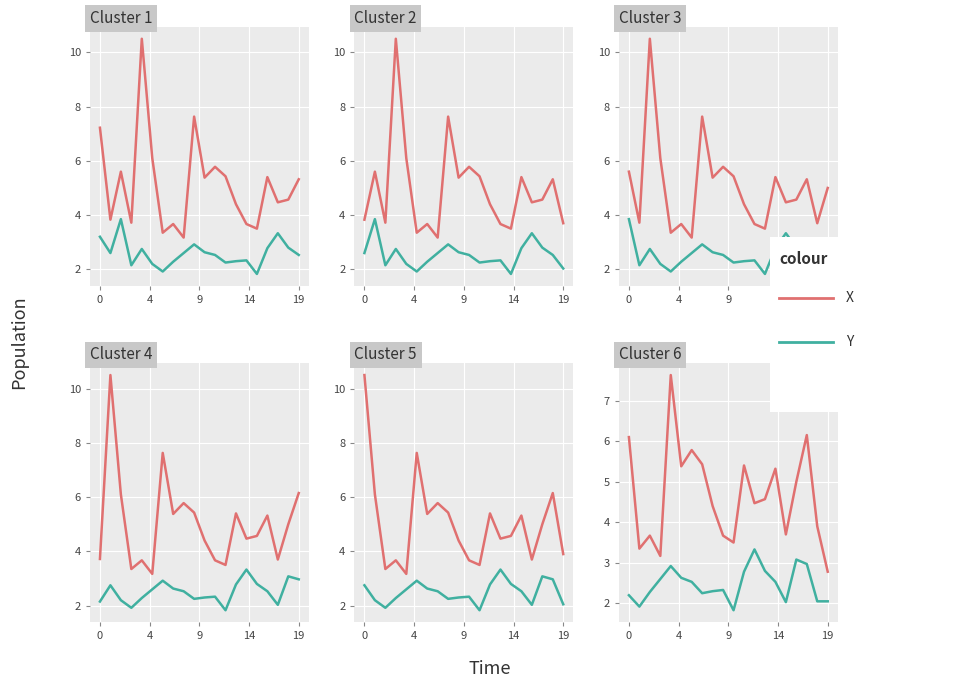

What is the difference between the maximum and second lowest values in the Y series?

1.4